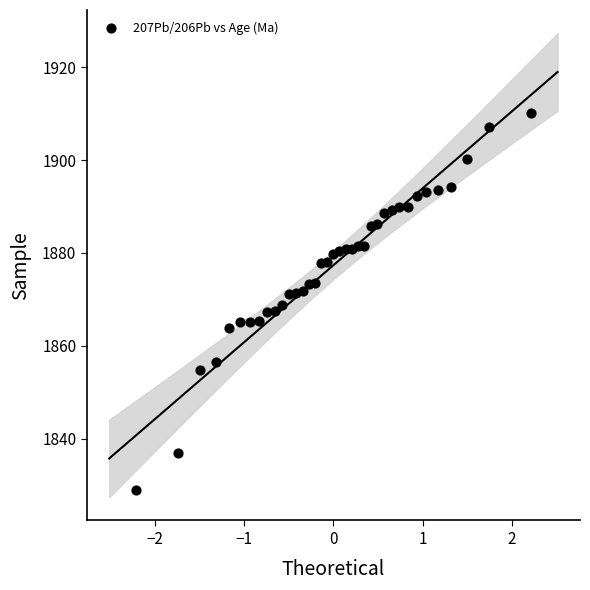

What is the range of X values (max minus min)?

4.4